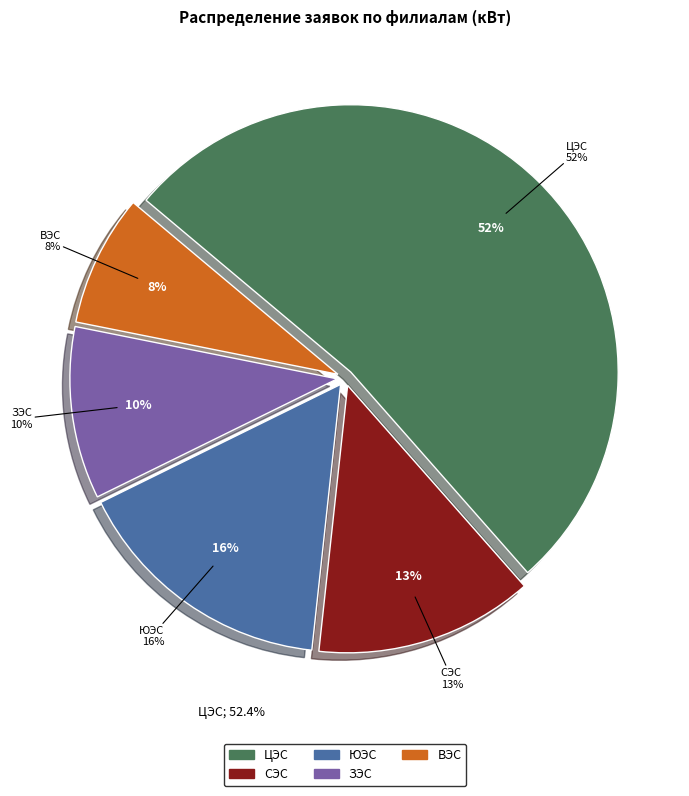

Combined, do ЗЭС and СЭС account for over 50%?

No